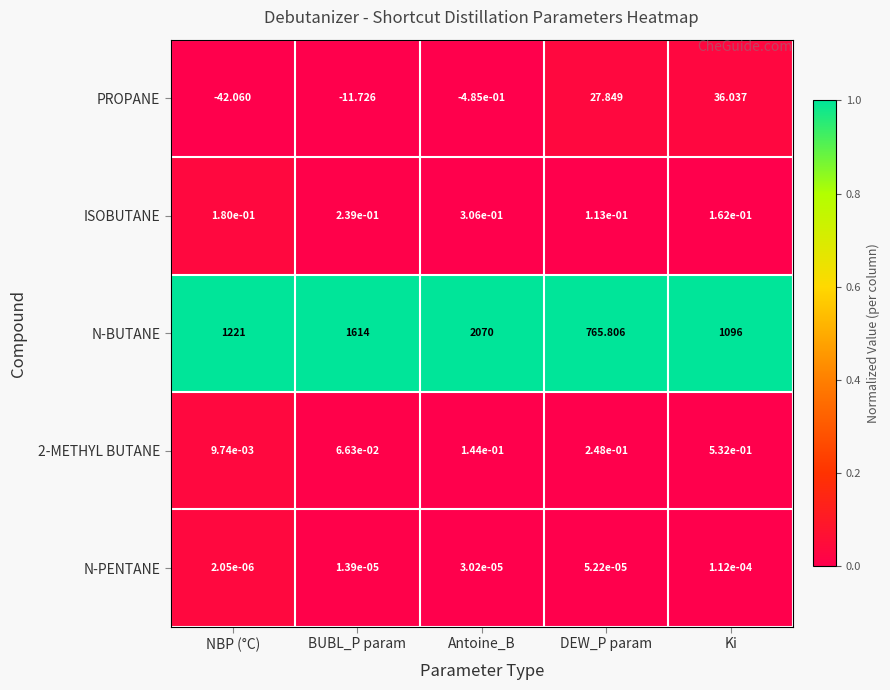

At how many categories does at least one series exceed 0?

5